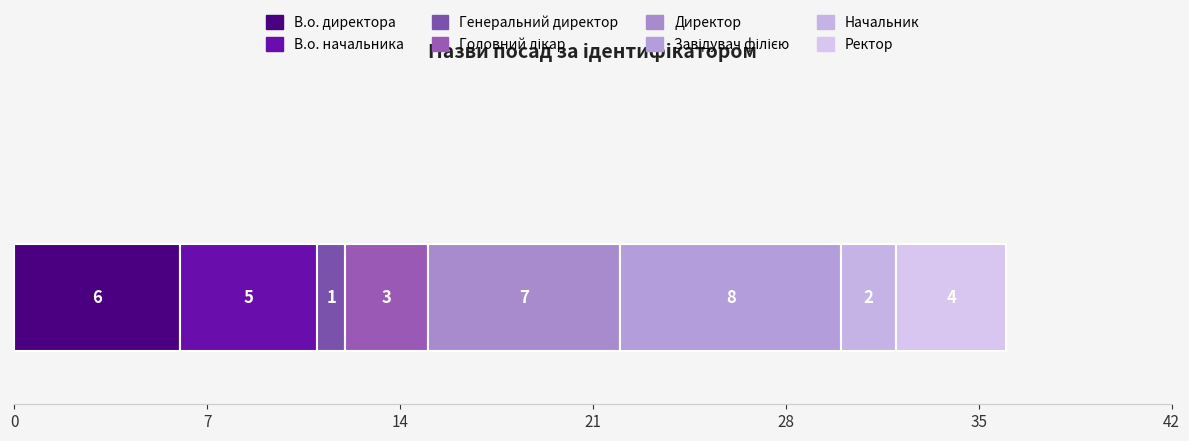

How many categories are shown in the chart?

1